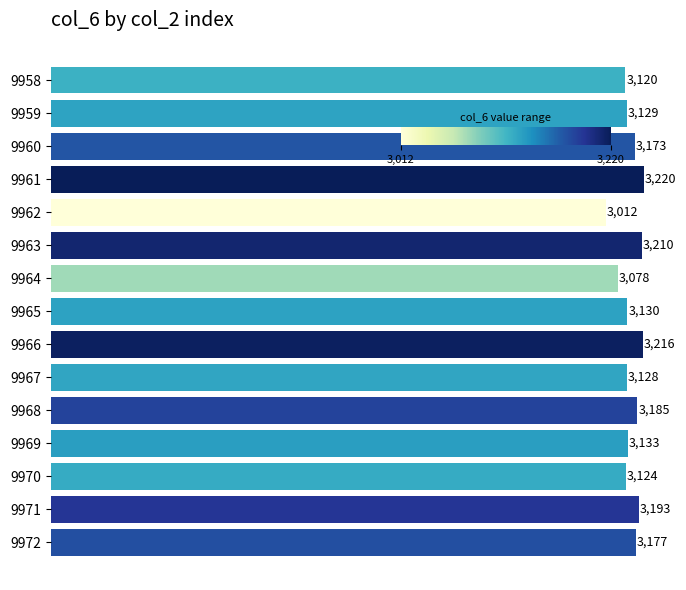

What is the ratio of the value at 9965 to the value at 9963?

1.0